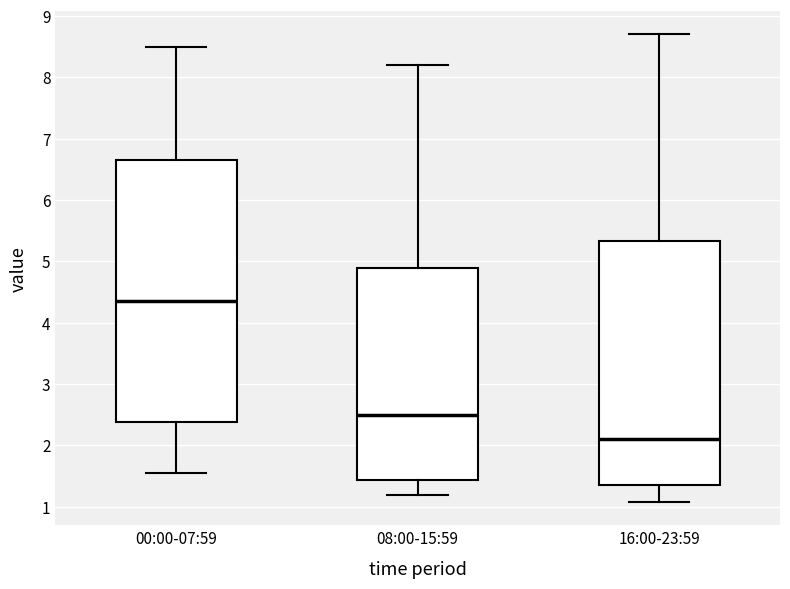

Reading left to right, read every box against the y-axis: the position of its median line, the range the box covers, and the ends of its whiskers. The values are not printed on the chart, so give them approximately, as read against the axis.

00:00-07:59: median 4.4, box 2.4 to 6.6, whiskers 1.6 to 8.5
08:00-15:59: median 2.5, box 1.4 to 4.9, whiskers 1.2 to 8.2
16:00-23:59: median 2.1, box 1.4 to 5.3, whiskers 1.1 to 8.7